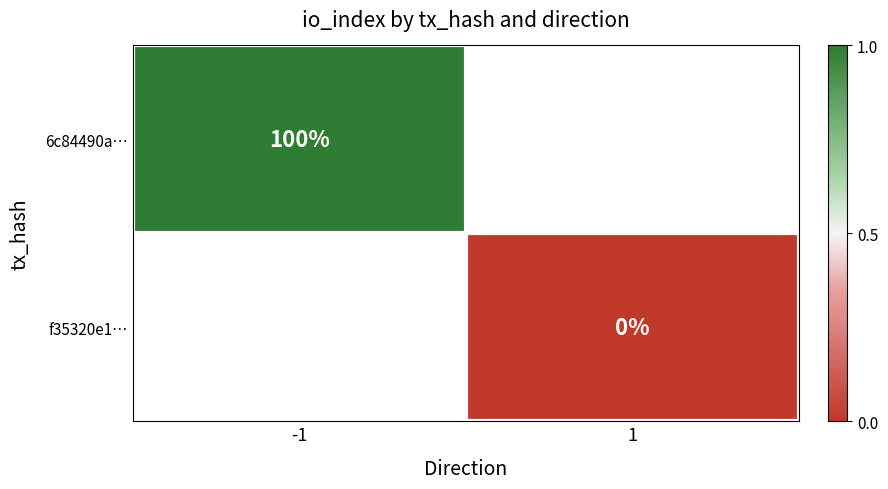

Is it true that 6c84490a… equals 40 at -1?

False